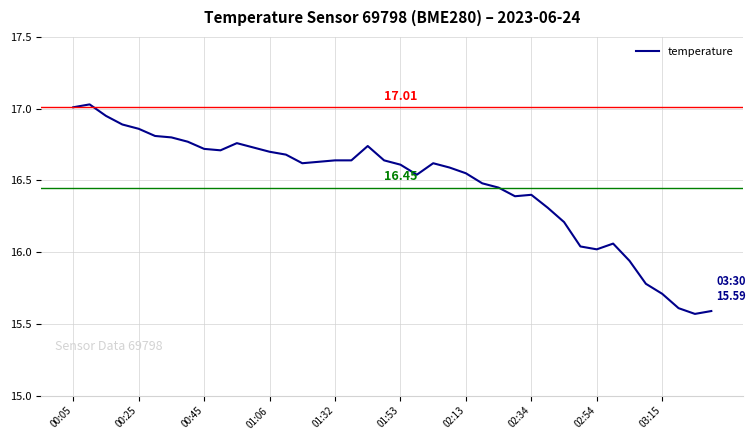

What is the difference between the maximum and minimum values?

1.5